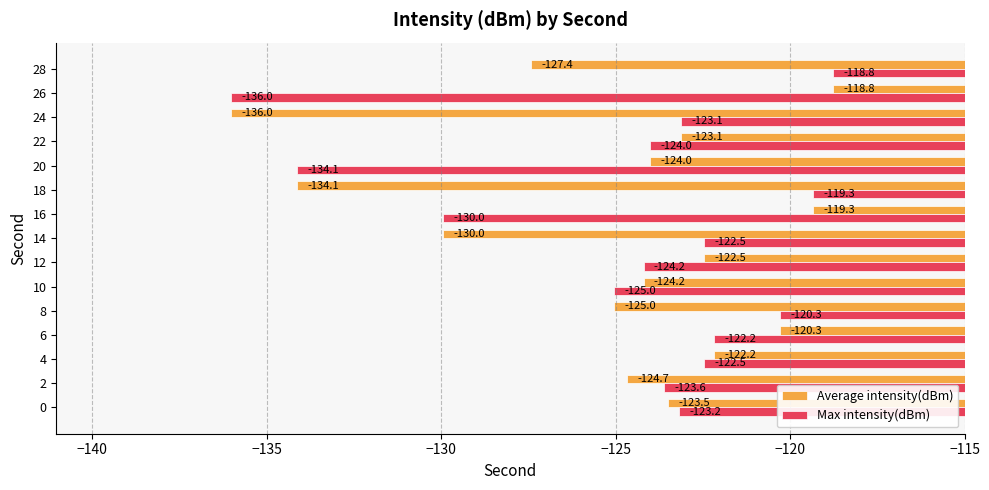

What is the difference between the maximum and minimum values in the Average intensity(dBm) series?

17.2